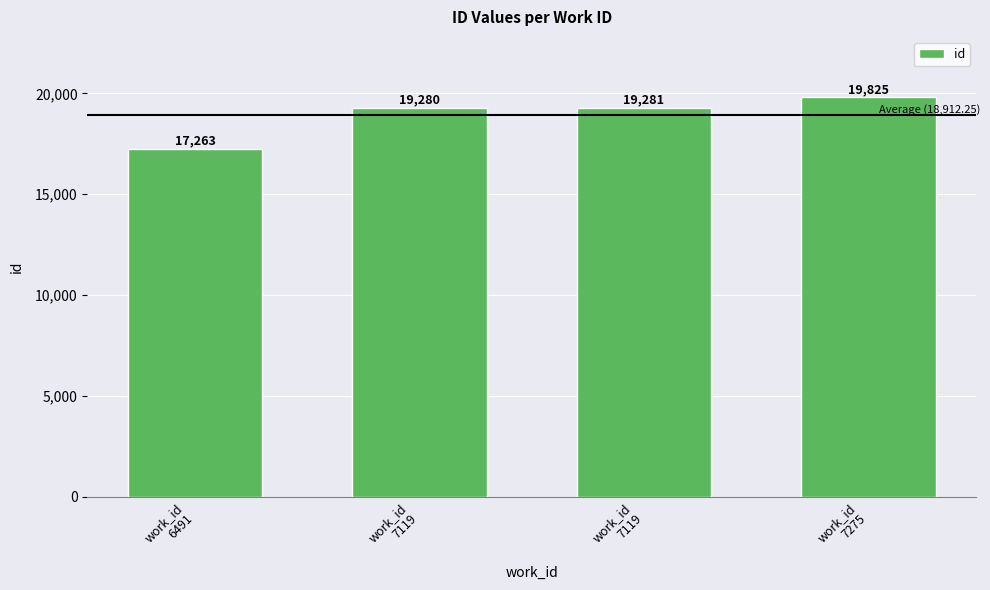

What is the difference between the values at work_id
7119 and work_id
6491?

2018